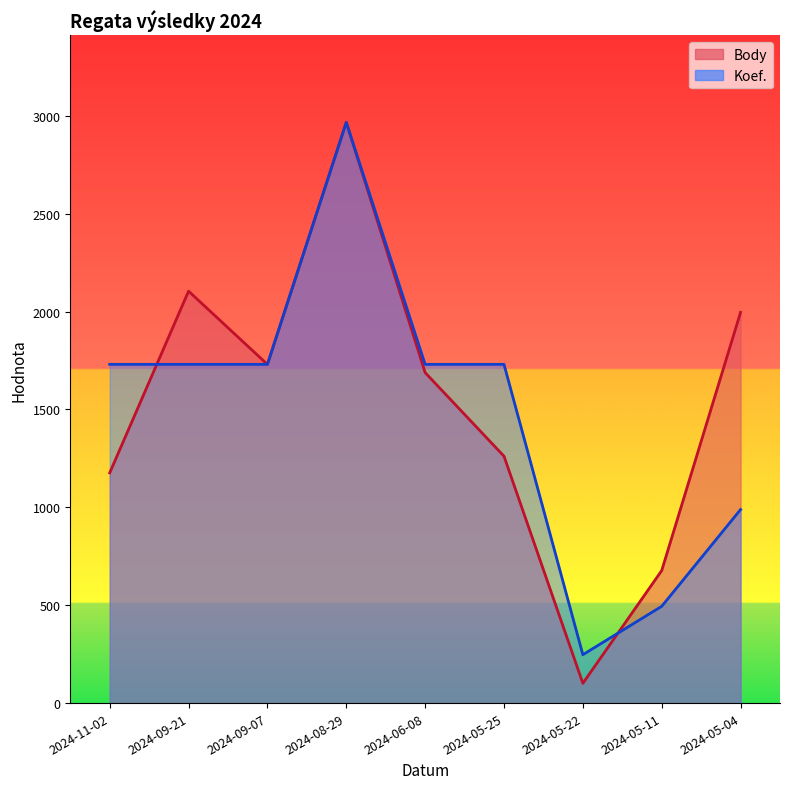

At which category is the sum across all series the highest?

2024-08-29